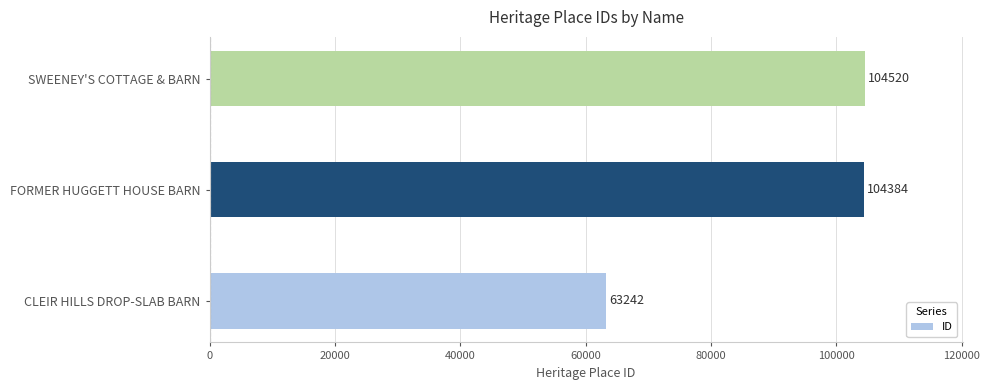

How many bars are there in total?

3